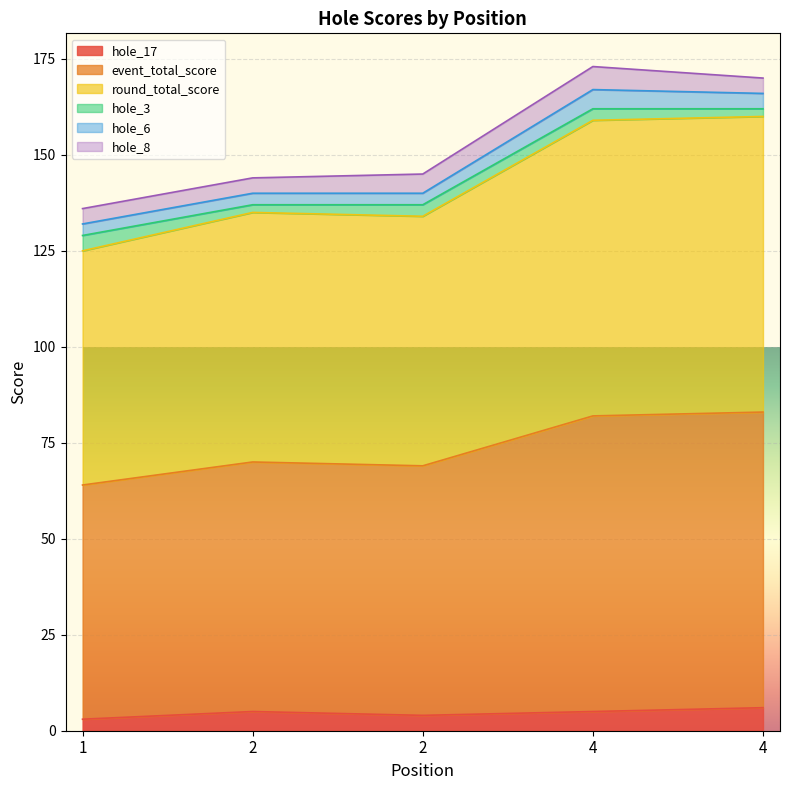

Which series changed the most between 2 and 2?

hole_17